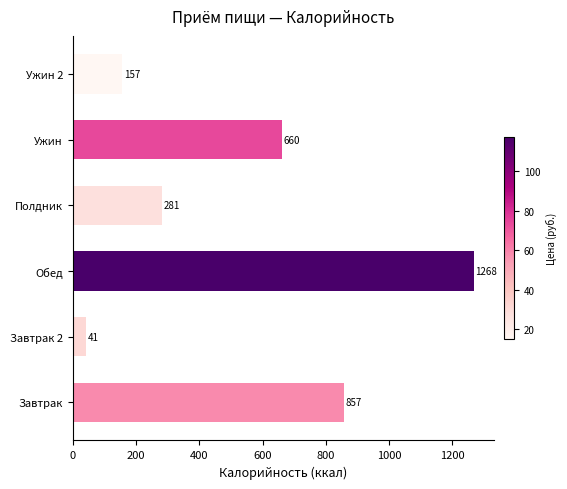

What value does the data have at Ужин 2, to the nearest 50?

150